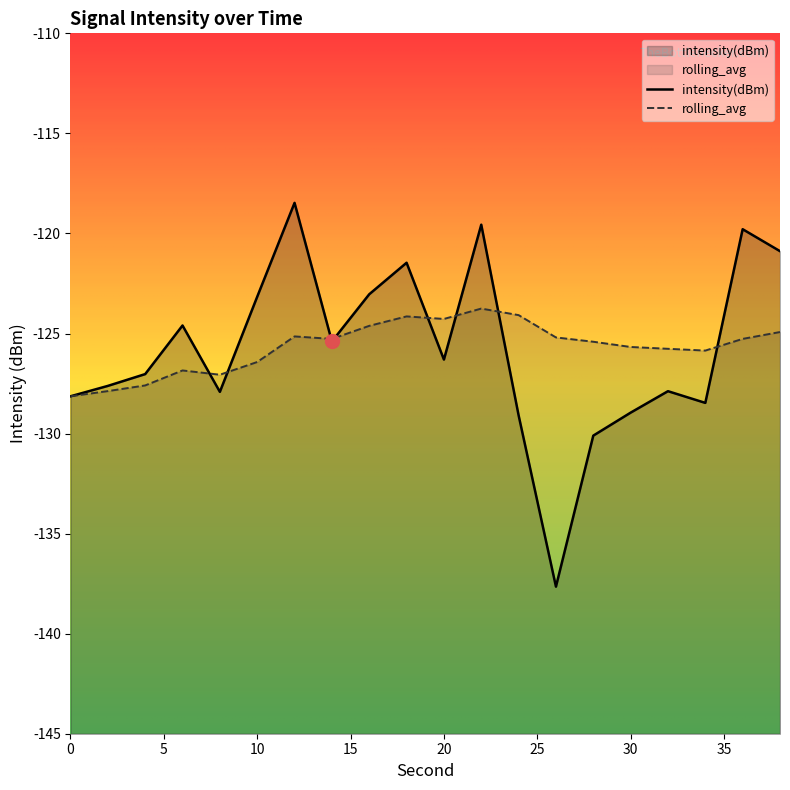

What is the average value of the rolling_avg series?

-125.7